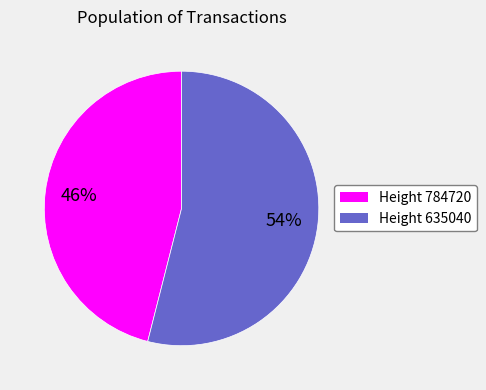

To the nearest percent, what portion does Height 635040 represent?

54%